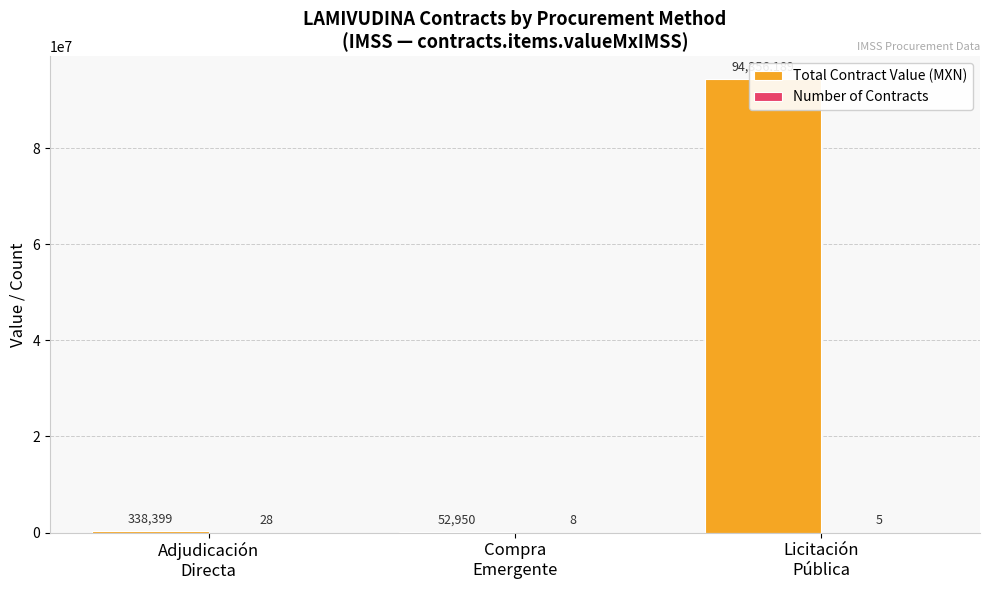

List the series in order of their peak value, highest first.

Total Contract Value (MXN), Number of Contracts